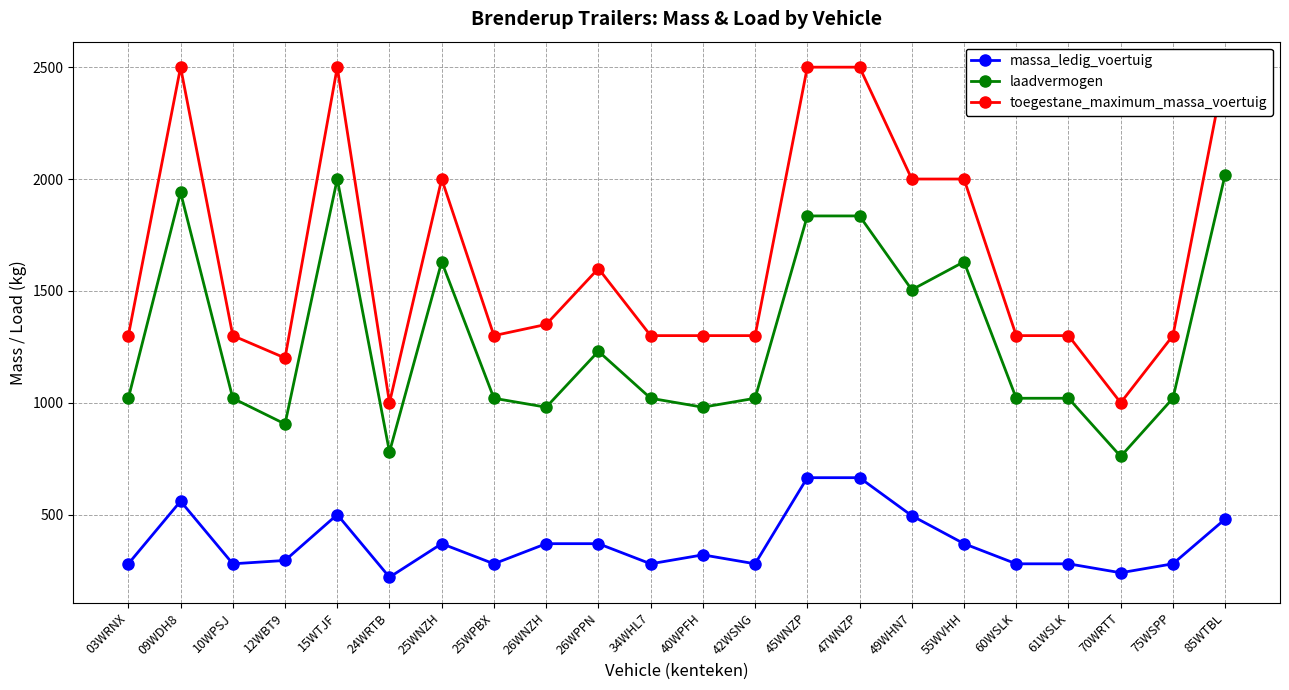

True or false: massa_ledig_voertuig and laadvermogen intersect in this chart.

False